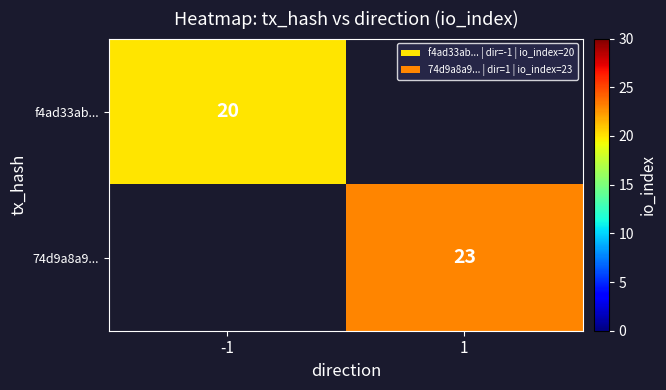

The 74d9a8a9... series shows 23 at 1. True or false?

True